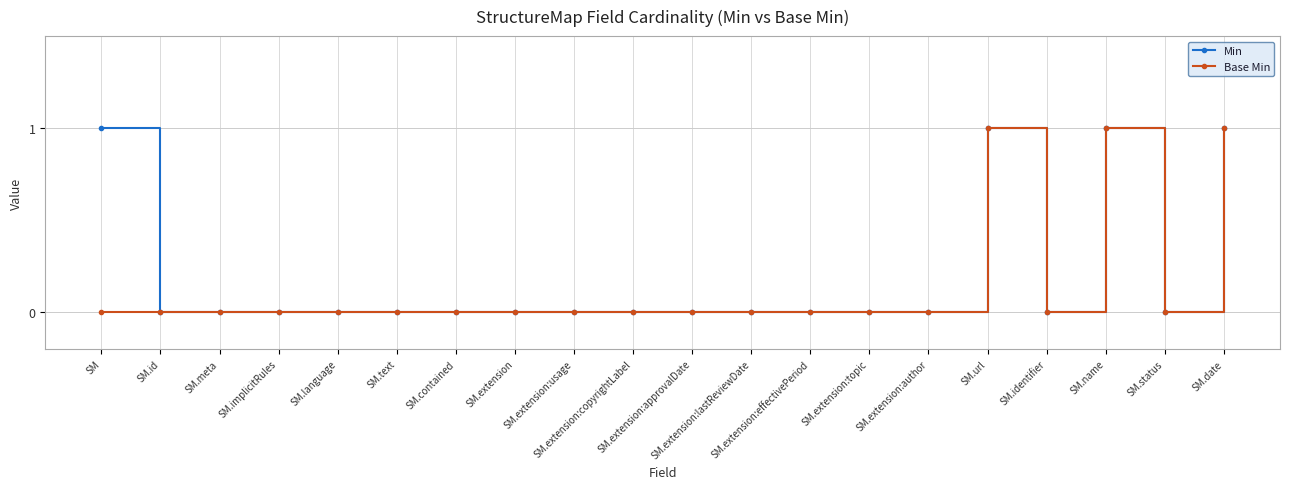

True or false: Min has more than 0 points higher than both neighbors.

True